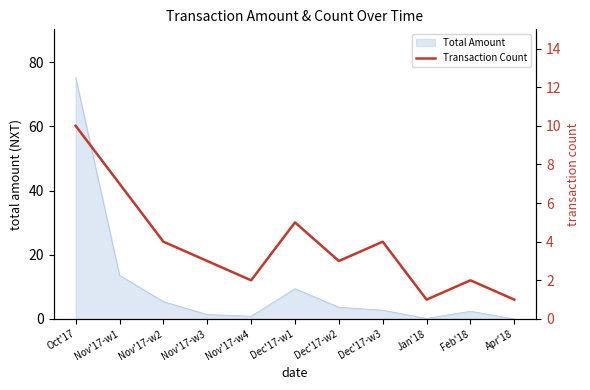

Where is Total Amount nearest to the value 37?

Nov'17-w1